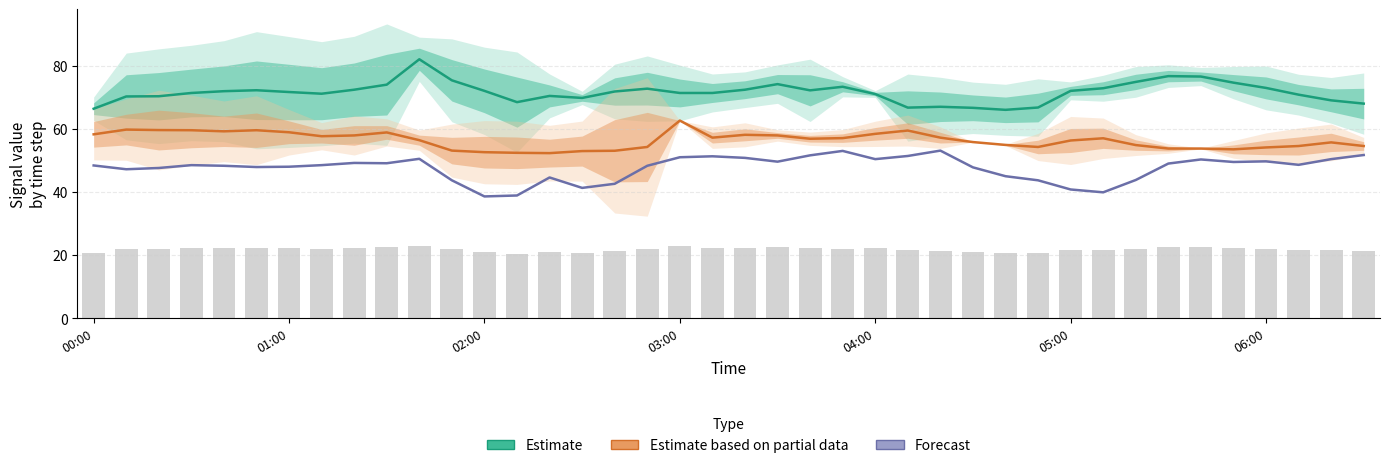

The value of Estimate at 38 is 33.5. True or false?

False